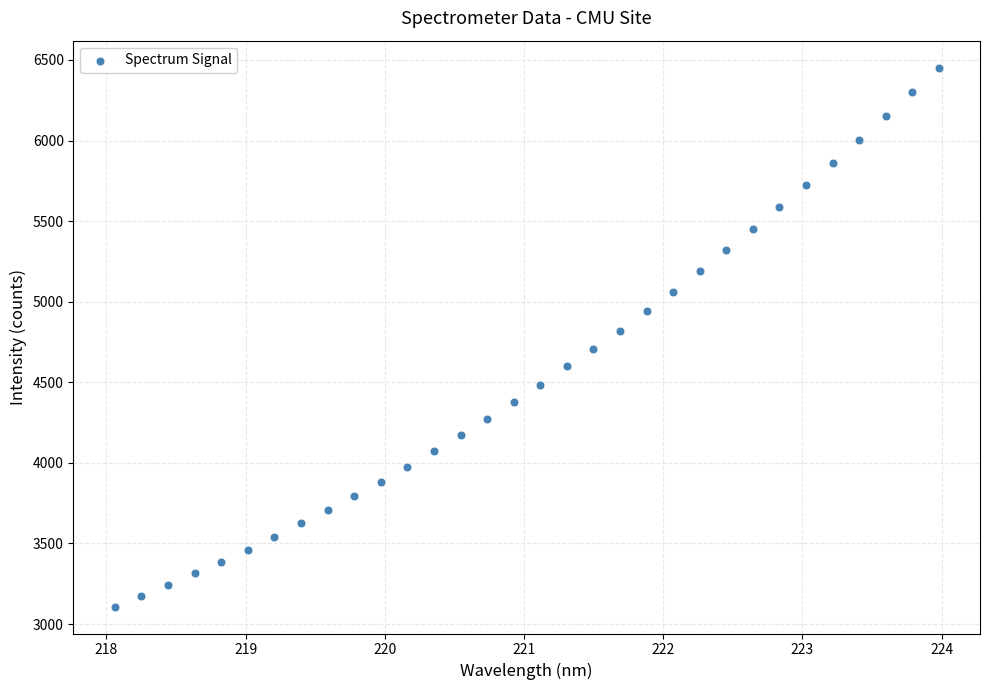

What is the range of X values (max minus min)?

5.9